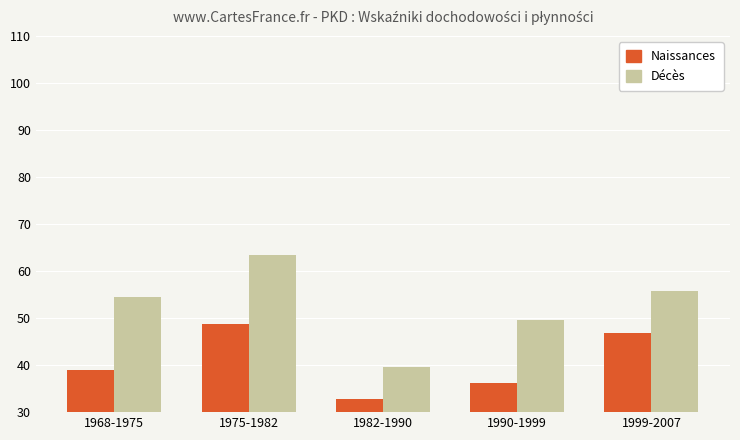

Which category has the highest value in the Décès series?

1975-1982